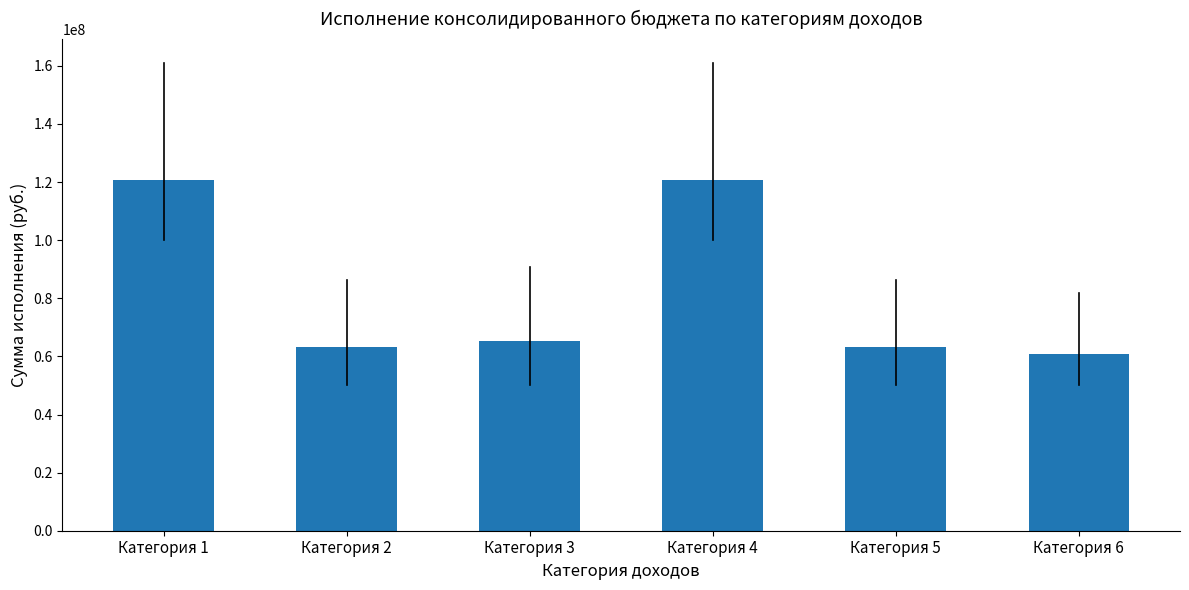

Which has a higher value, Категория 2 or Категория 3?

Категория 3